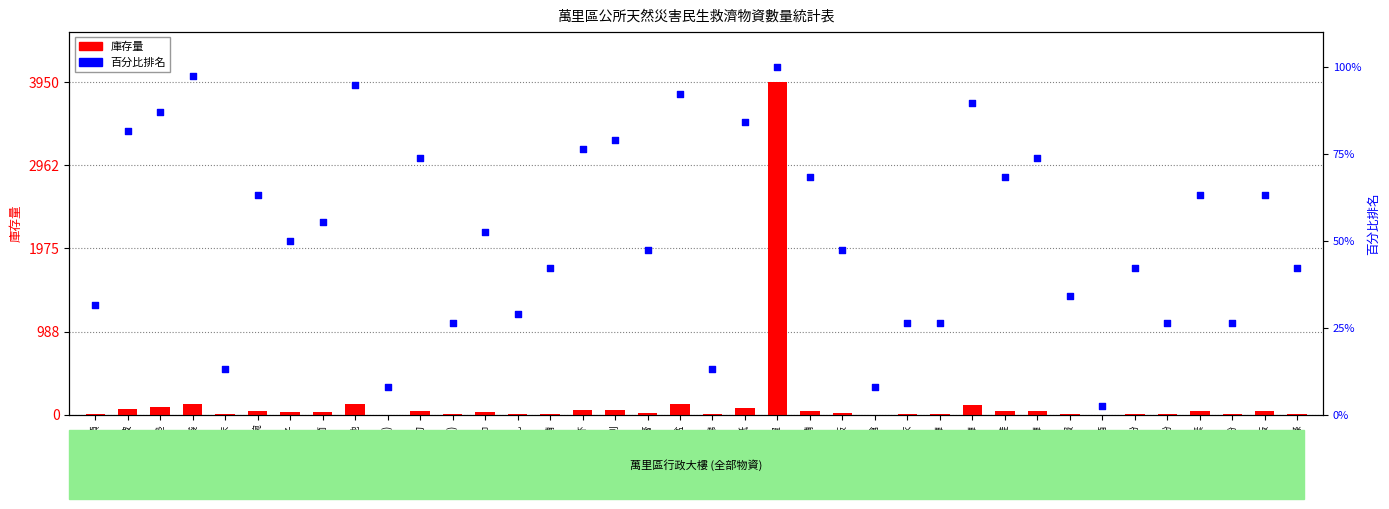

What is the total value across all series at 衛生棉?

17.2